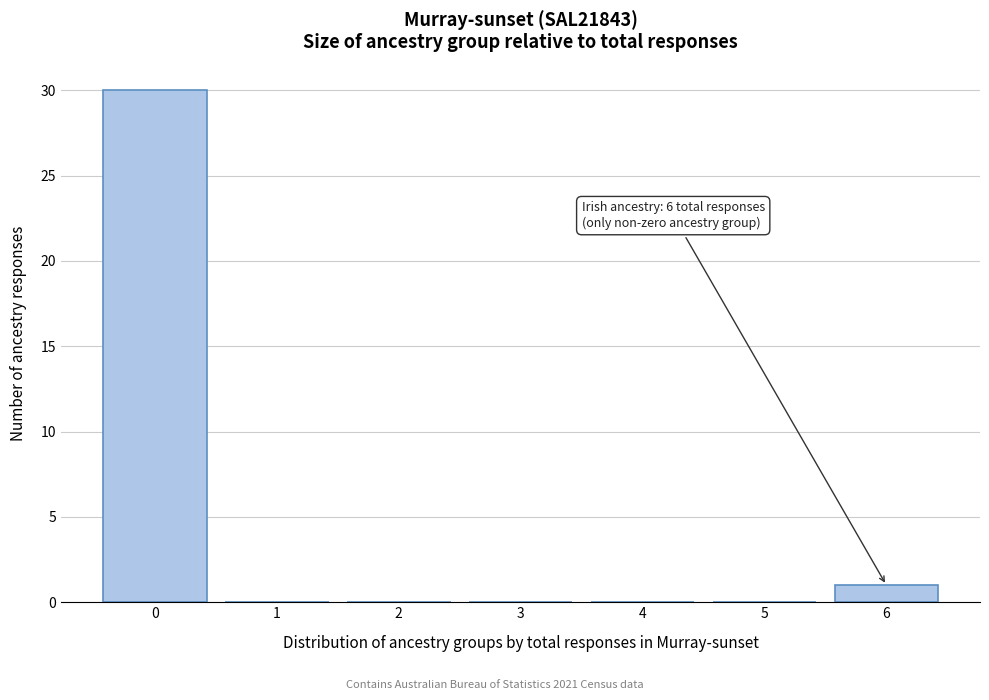

Reading left to right, list all the values displayed in this chart.

0=30	1=0	2=0	3=0	4=0	5=0	6=1